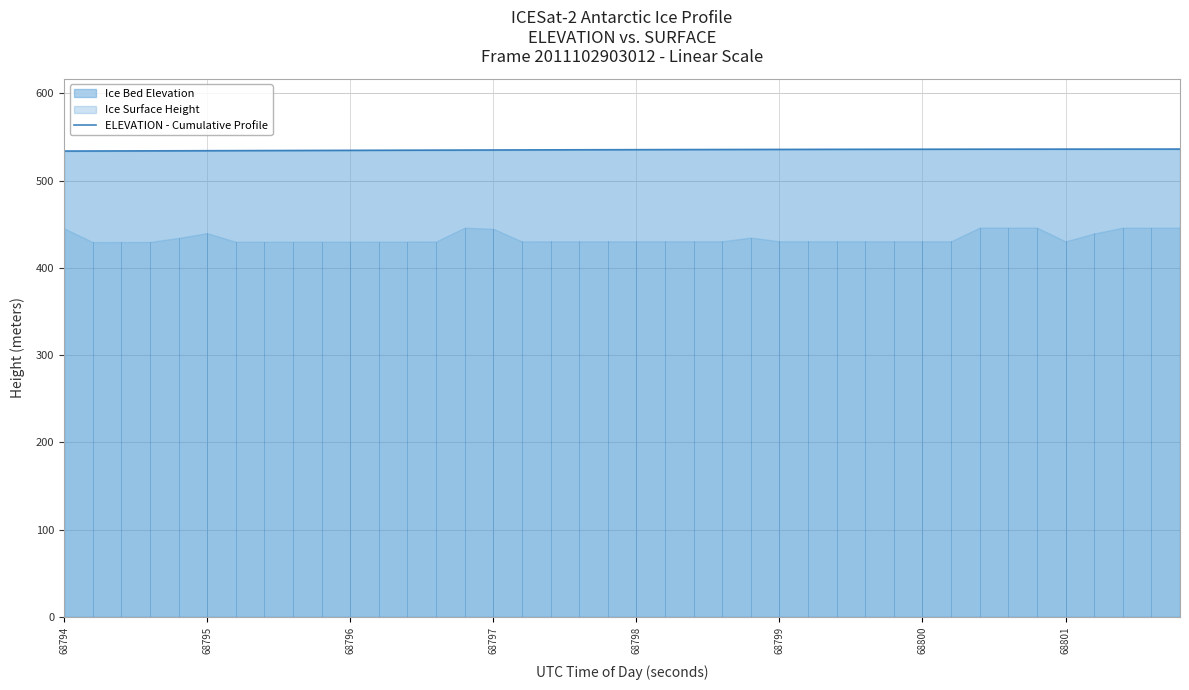

Reading left to right, list all the values displayed in this chart.

533.9	533.9	534.0	534.1	534.2	534.2	534.3	534.4	534.5	534.6	534.7	534.8	534.8	534.9	535.0	535.1	535.2	535.2	535.3	535.4	535.4	535.5	535.6	535.6	535.7	535.7	535.8	535.8	535.9	535.9	535.9	536.0	536.0	536.0	536.1	536.1	536.1	536.1	536.1	536.1